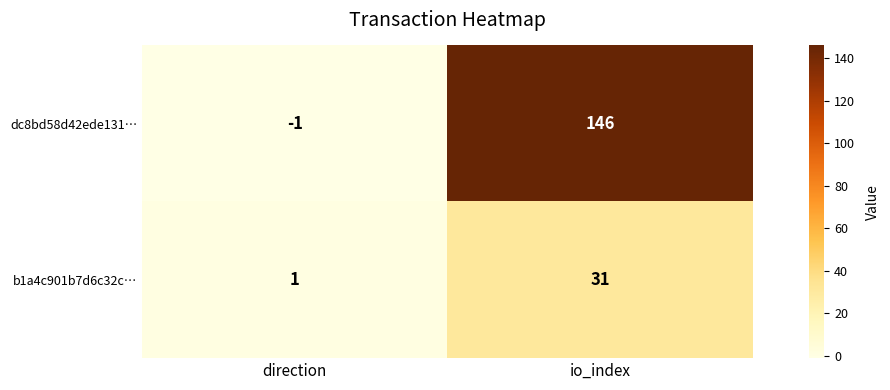

What is the sum of the b1a4c901b7d6c32c… values at direction and io_index?

32